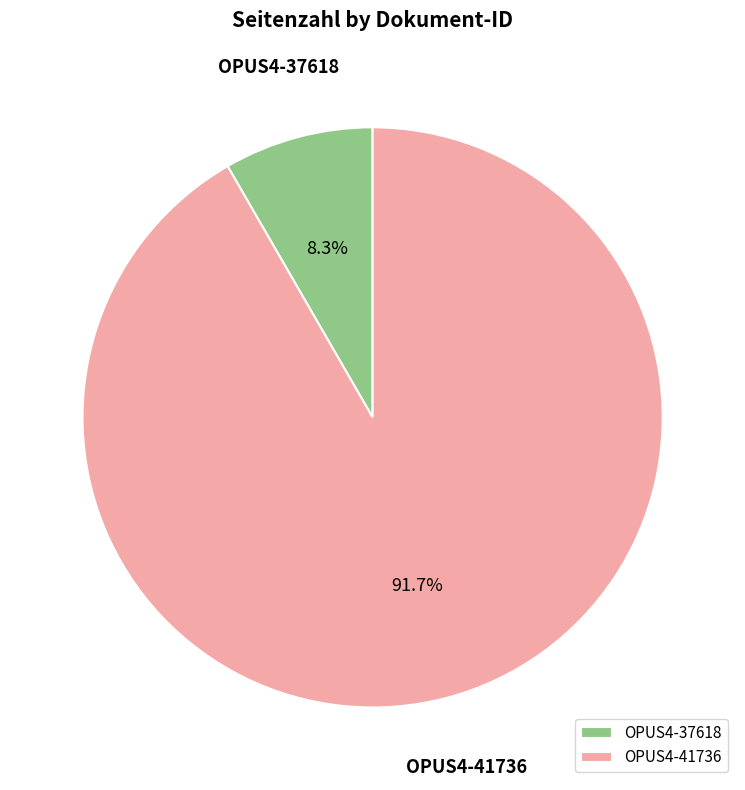

Rank the categories by value from highest to lowest.

OPUS4-41736, OPUS4-37618